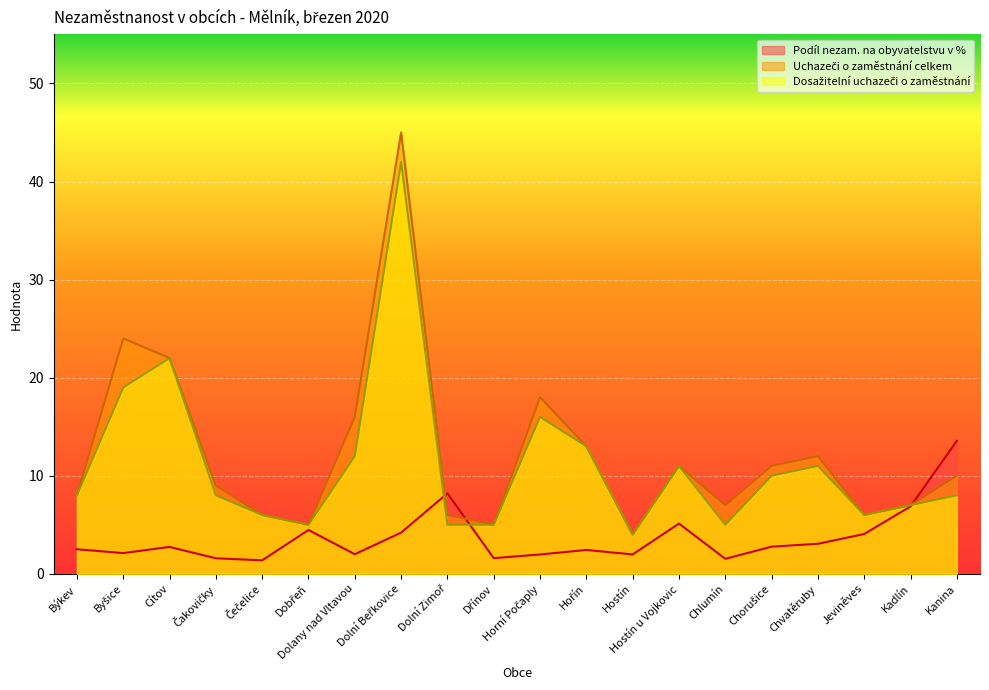

Reading right to left, transcribe all the data shown in this chart.

Podíl nezam. na obyvatelstvu v %: 13.6	6.9	4.1	3.1	2.8	1.5	5.1	2.0	2.4	2.0	1.6	8.2	4.2	2.0	4.5	1.4	1.6	2.7	2.1	2.5
Uchazeči o zaměstnání celkem: 10.0	7.0	6.0	12.0	11.0	7.0	11.0	4.0	13.0	18.0	5.0	6.0	45.0	16.0	5.0	6.0	9.0	22.0	24.0	8.0
Dosažitelní uchazeči o zaměstnání: 8.0	7.0	6.0	11.0	10.0	5.0	11.0	4.0	13.0	16.0	5.0	5.0	42.0	12.0	5.0	6.0	8.0	22.0	19.0	8.0